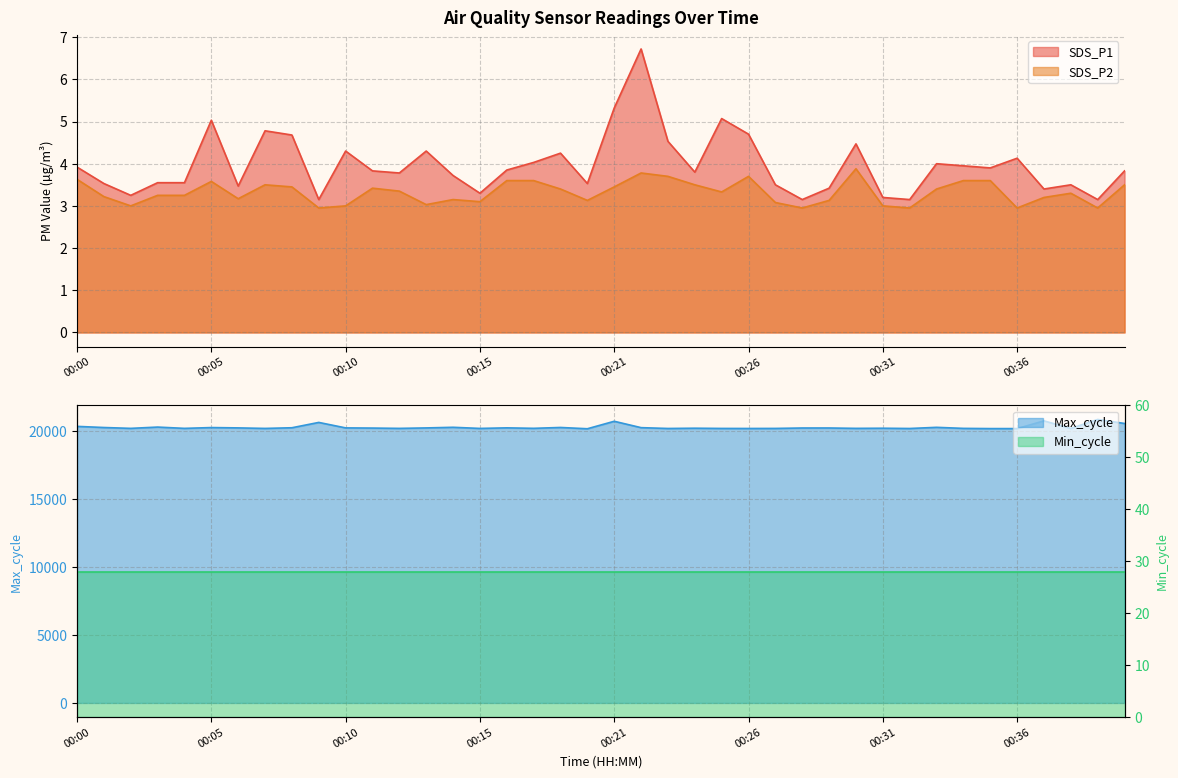

True or false: SDS_P1 and SDS_P2 cross at least once.

False